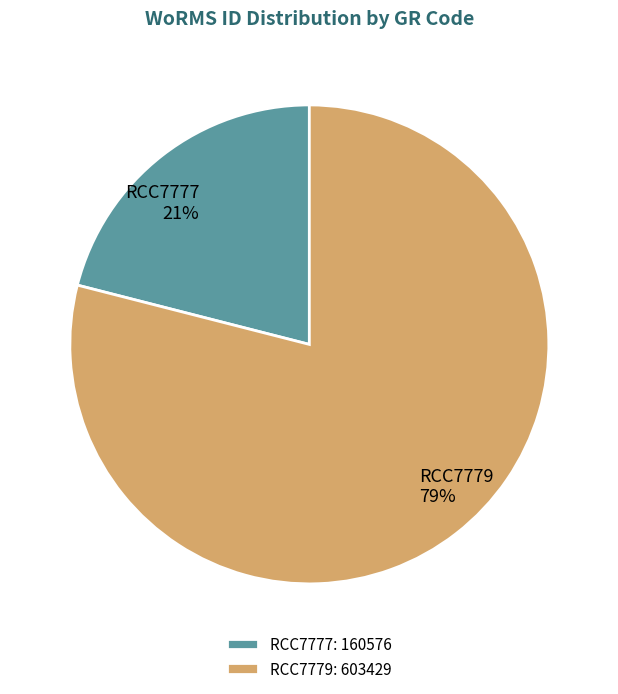

True or false: RCC7779 accounts for 86% of the total.

False